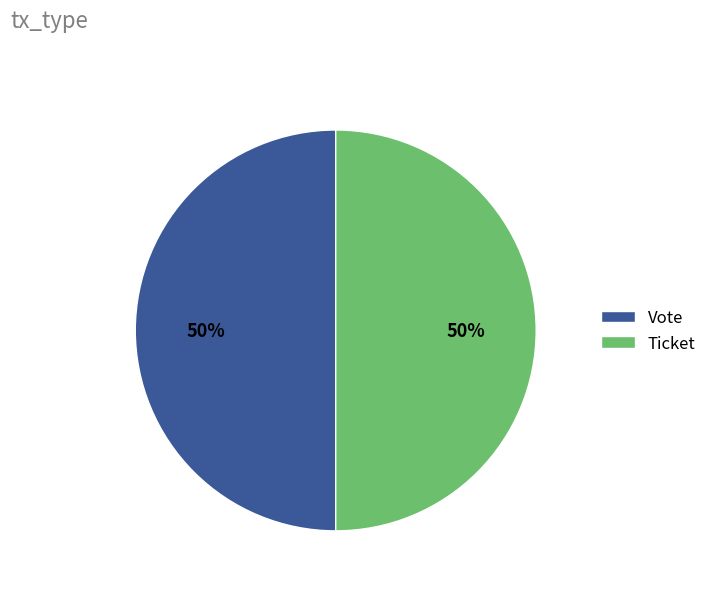

How many slices are in this pie chart?

2